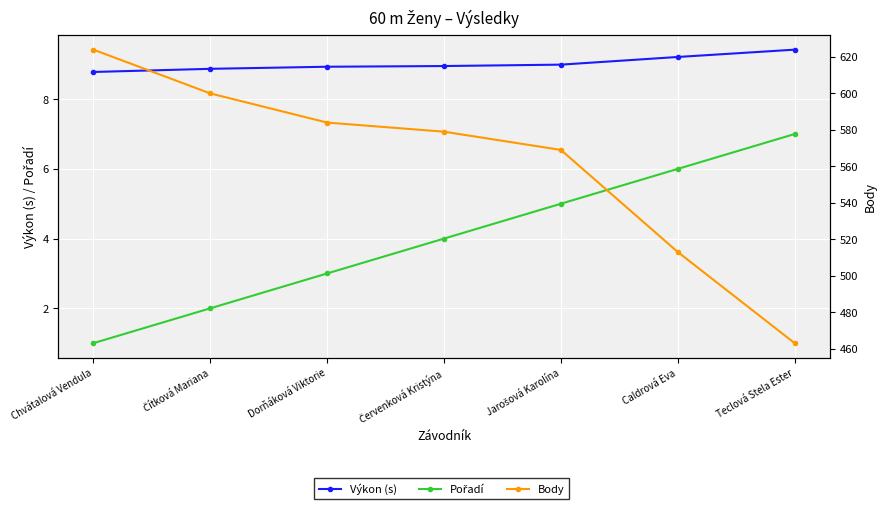

What is the sum of the Body values at Dorňáková Viktorie and Čítková Mariana?

1184.0